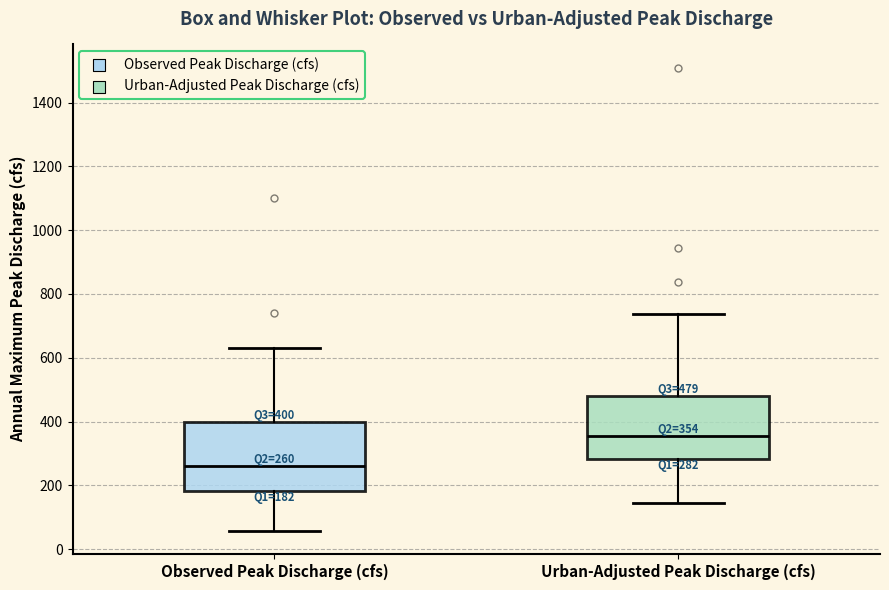

Which box is the tallest, from its lower edge to its upper edge?

Observed Peak Discharge (cfs)